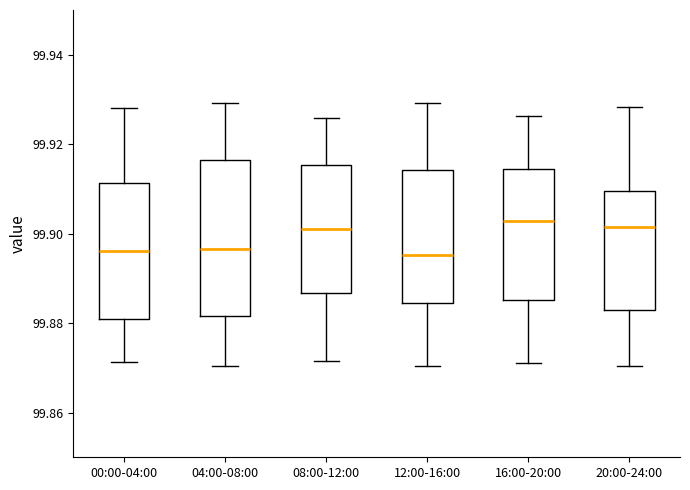

Reading left to right, read every box against the y-axis: the position of its median line, the range the box covers, and the ends of its whiskers. The values are not printed on the chart, so give them approximately, as read against the axis.

00:00-04:00: median 99.896, box 99.880 to 99.912, whiskers 99.872 to 99.928
04:00-08:00: median 99.896, box 99.882 to 99.916, whiskers 99.870 to 99.930
08:00-12:00: median 99.900, box 99.886 to 99.916, whiskers 99.872 to 99.926
12:00-16:00: median 99.896, box 99.884 to 99.914, whiskers 99.870 to 99.930
16:00-20:00: median 99.902, box 99.886 to 99.914, whiskers 99.870 to 99.926
20:00-24:00: median 99.902, box 99.884 to 99.910, whiskers 99.870 to 99.928